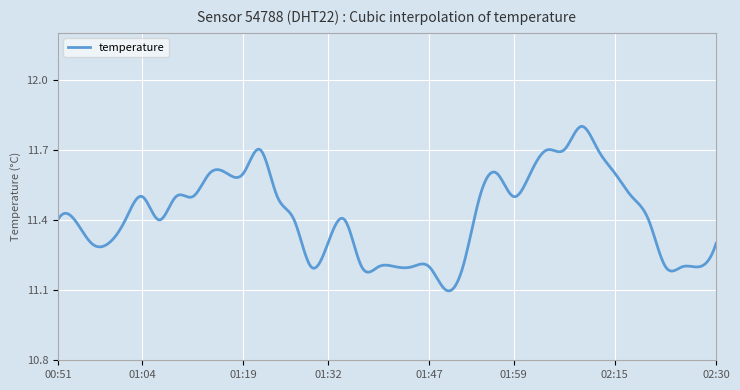

What is the difference between the maximum and minimum values?

0.7